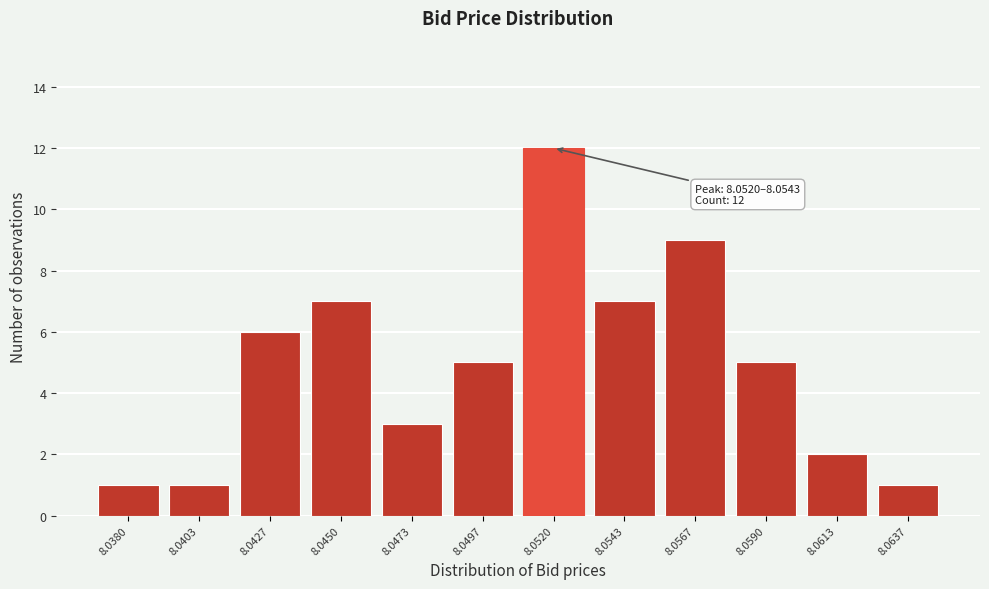

Reading left to right, list all the values displayed in this chart.

8.0380=1	8.0403=1	8.0427=6	8.0450=7	8.0473=3	8.0497=5	8.0520=12	8.0543=7	8.0567=9	8.0590=5	8.0613=2	8.0637=1